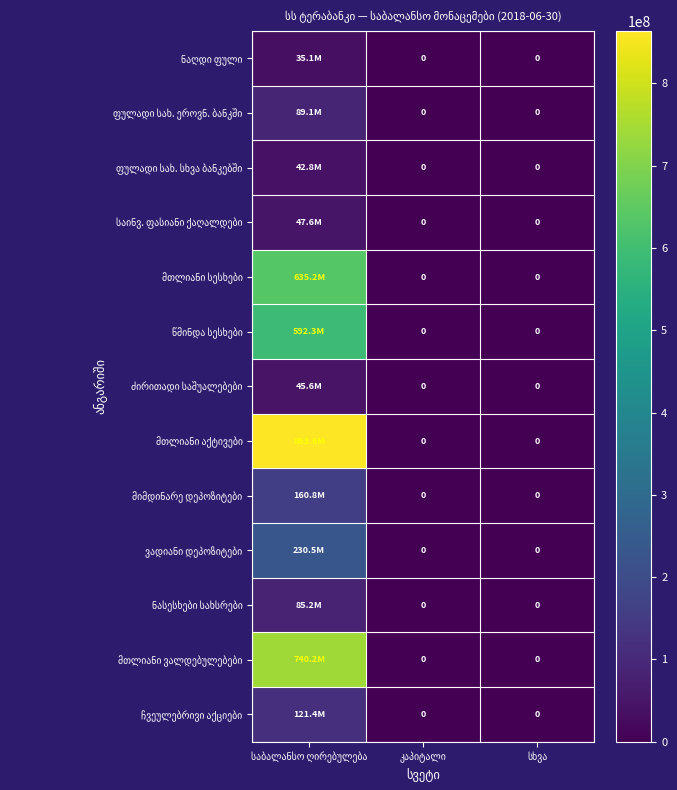

At which category is the sum across all series the highest?

საბალანსო ღირებულება